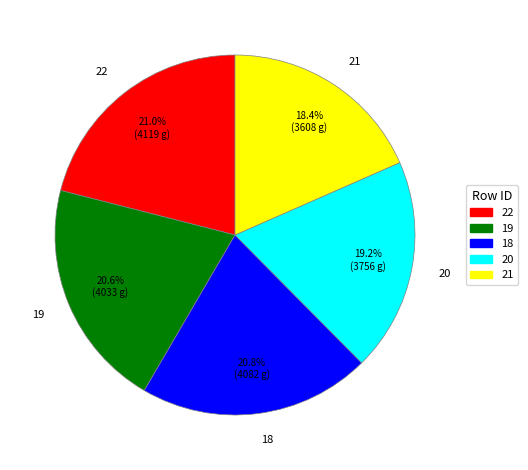

Count the number of slices in the pie.

5